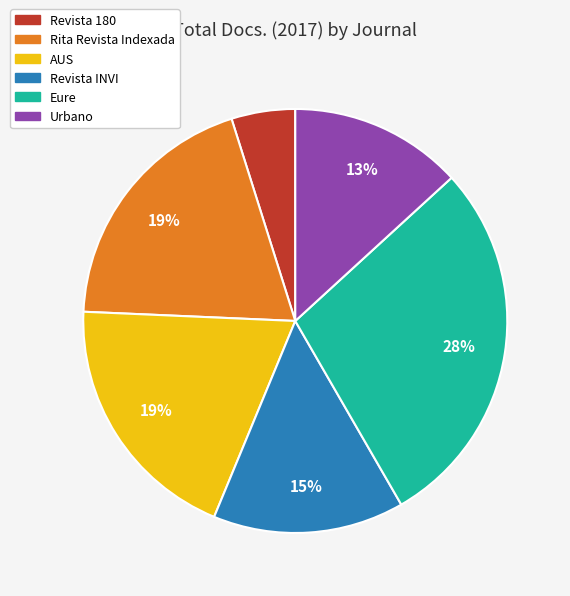

Count the number of slices in the pie.

6